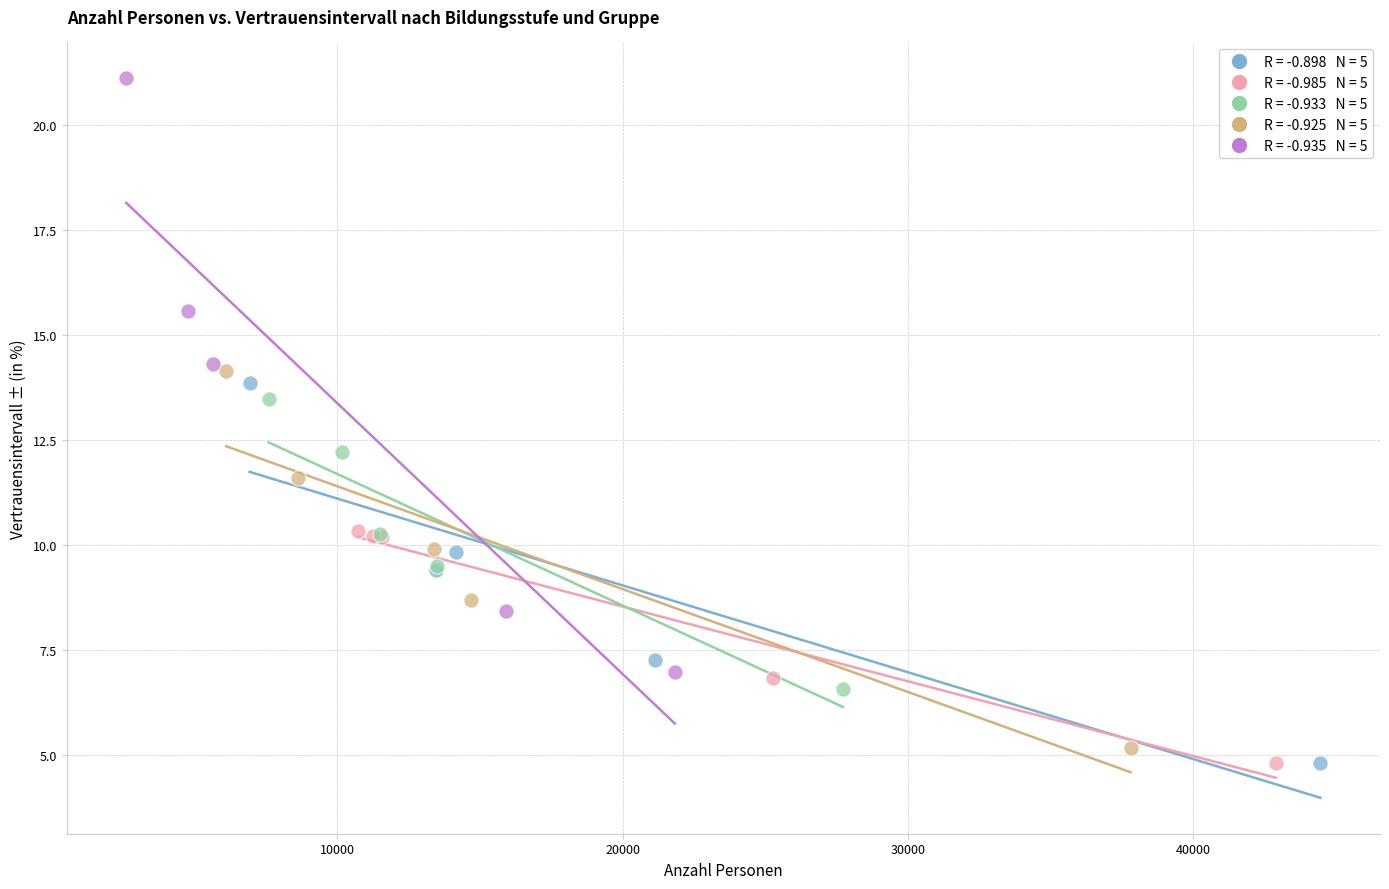

What are all the series names shown in the legend?

Männer, Frauen, 25-44, 45-64, 65 und mehr